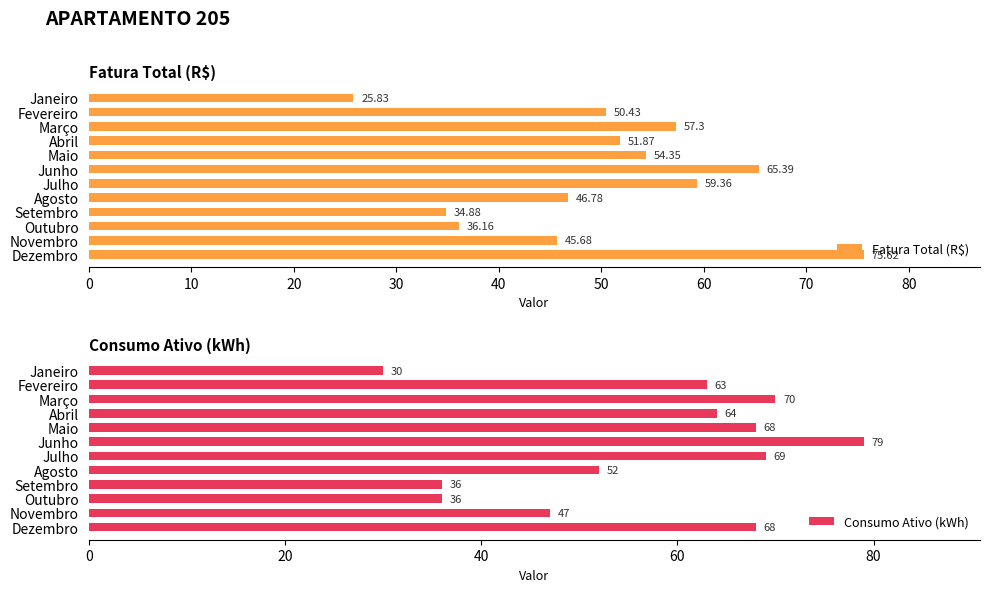

At which label is Fatura Total (R$) closest to 50?

Fevereiro